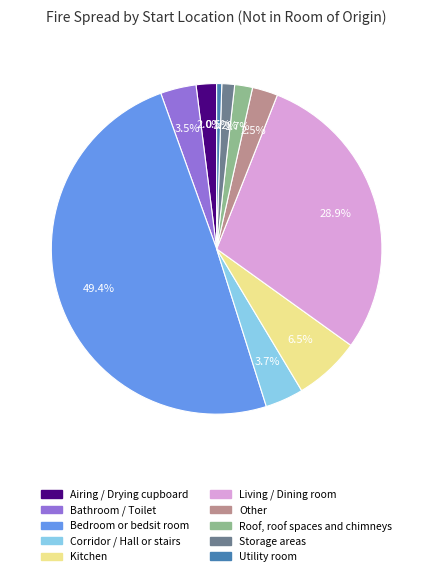

How many segments does this pie chart have?

10